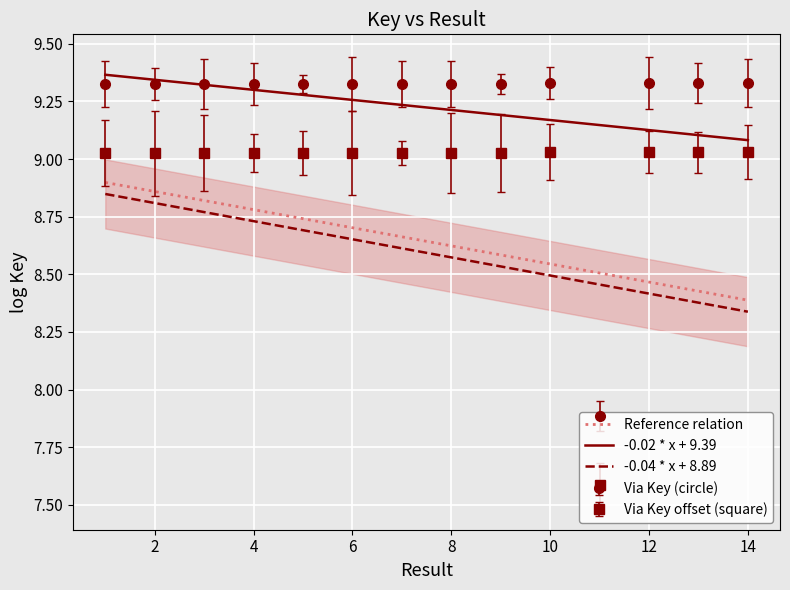

How many points are lower than both their immediate neighbors (excluding endpoints)?

3